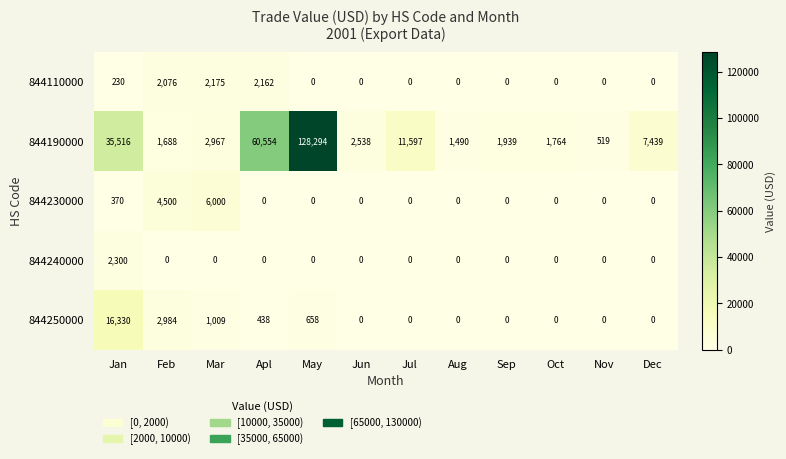

Which series has the widest spread of values?

844190000